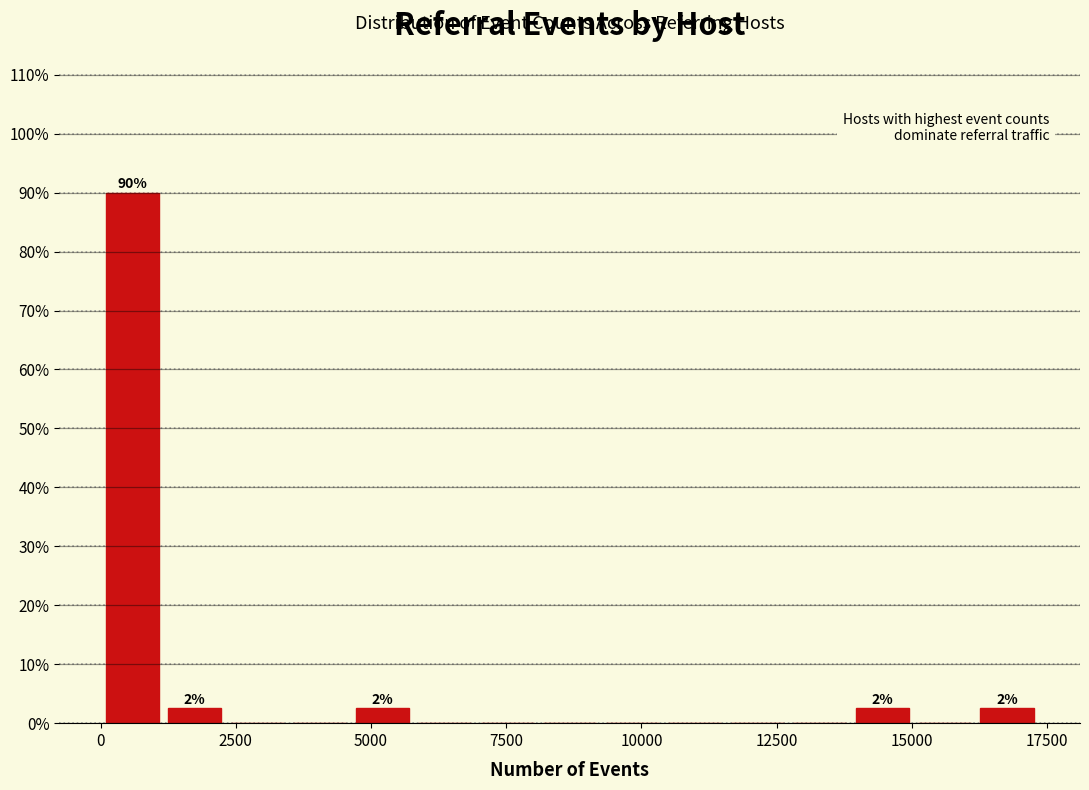

Read against the x-axis, roughly where is the centre of the tallest bar?

500